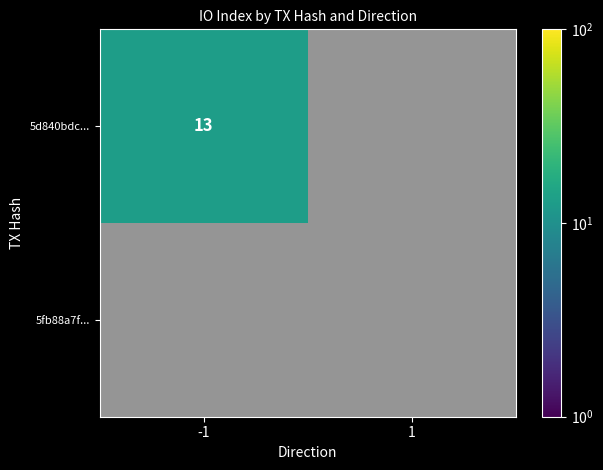

Count the number of data series in this chart.

2